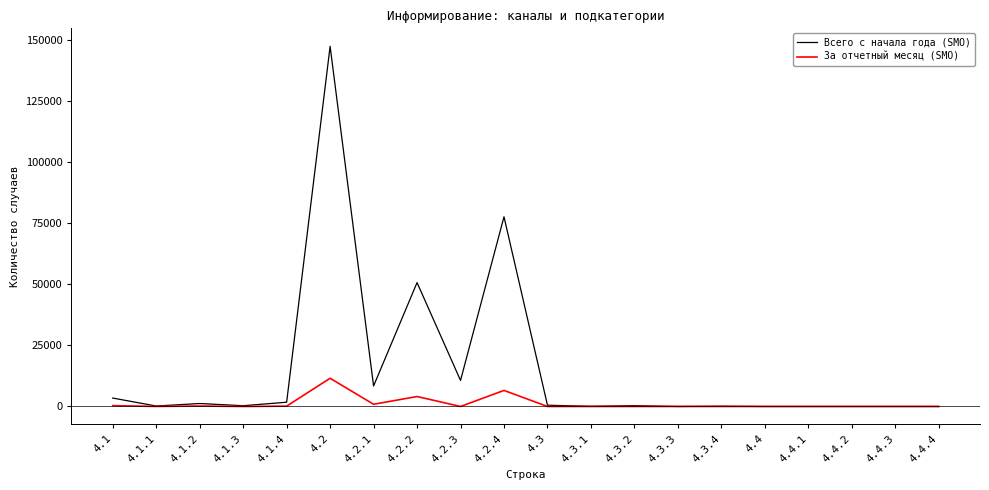

What is the average value of the Всего с начала года (SMO) series?

15144